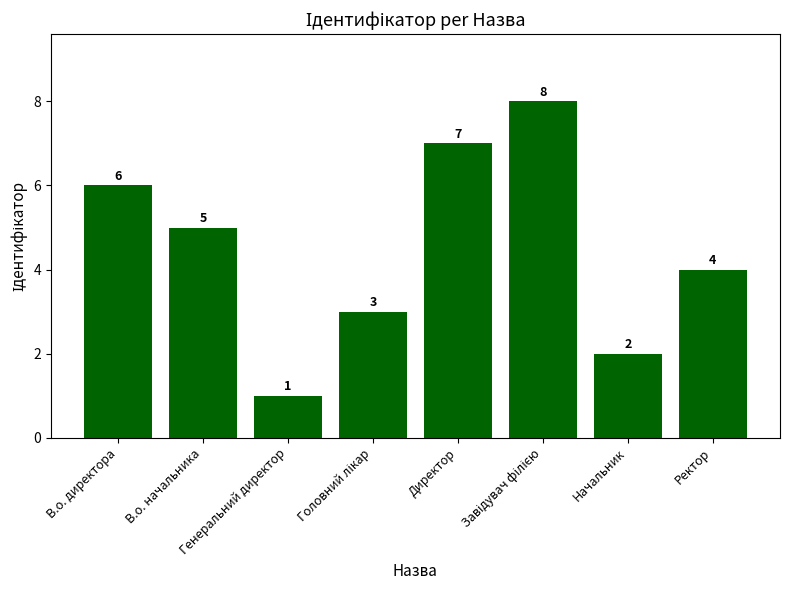

How many bars are there in total?

8